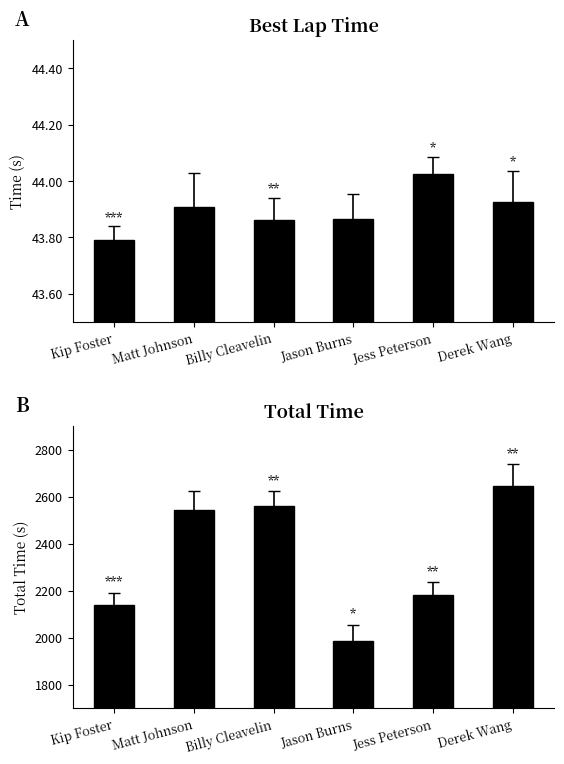

What is the sum of all Total Time values?

14055.8